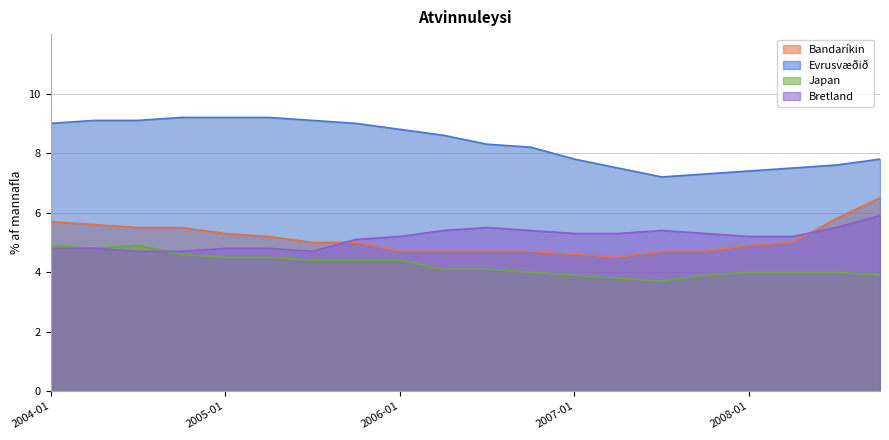

What is the difference between the maximum and minimum values in the Japan series?

1.2